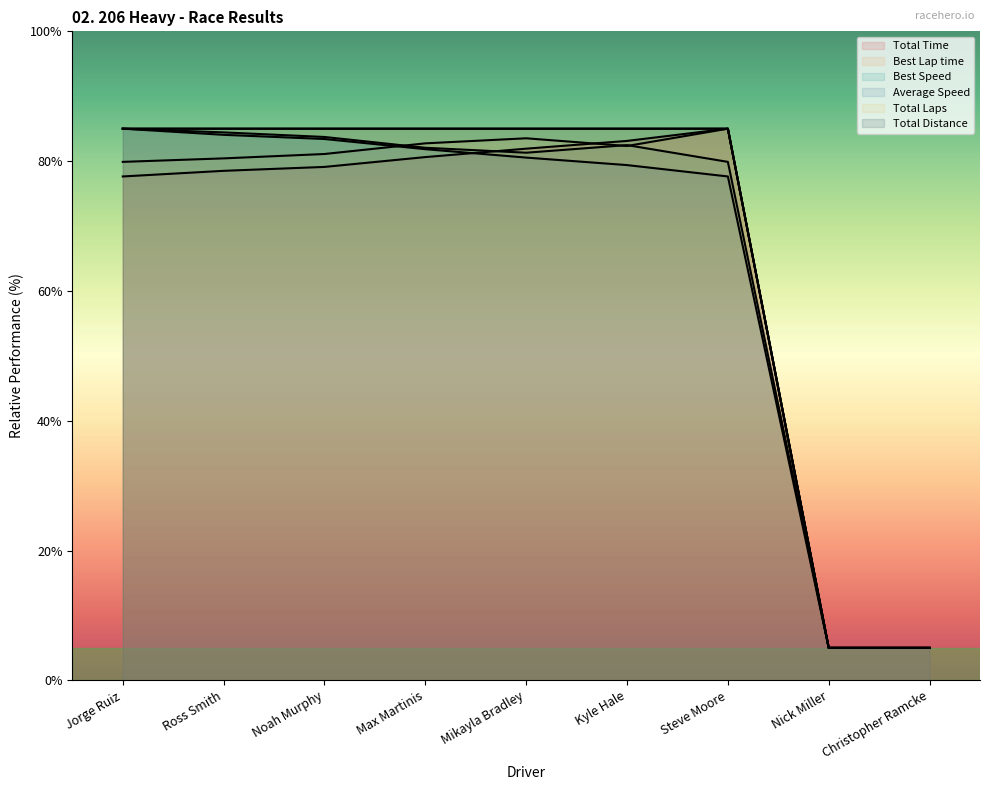

True or false: Total Distance has more than 0 points higher than both neighbors.

False